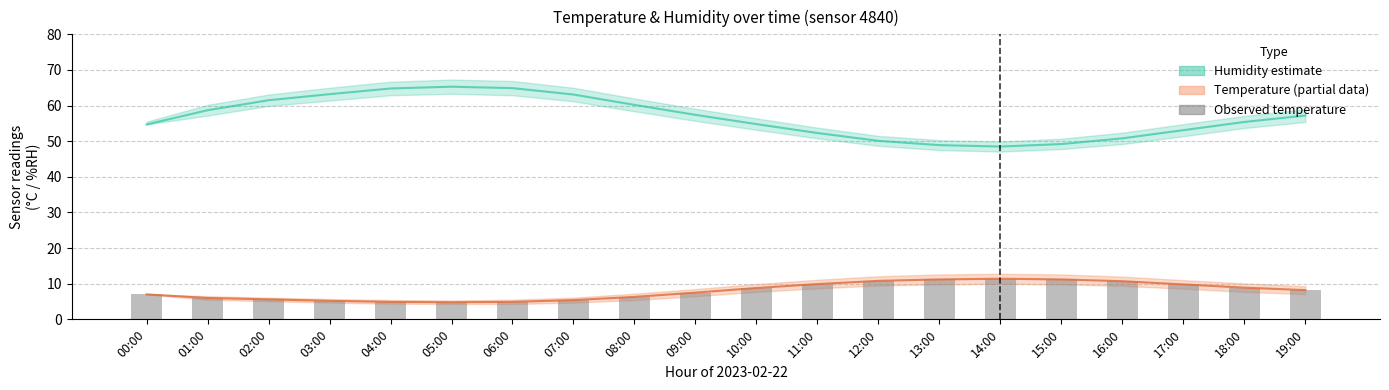

List the labels in order of value, largest first.

14:00, 13:00, 15:00, 12:00, 16:00, 11:00, 17:00, 18:00, 10:00, 19:00, 09:00, 00:00, 08:00, 01:00, 02:00, 07:00, 03:00, 04:00, 06:00, 05:00